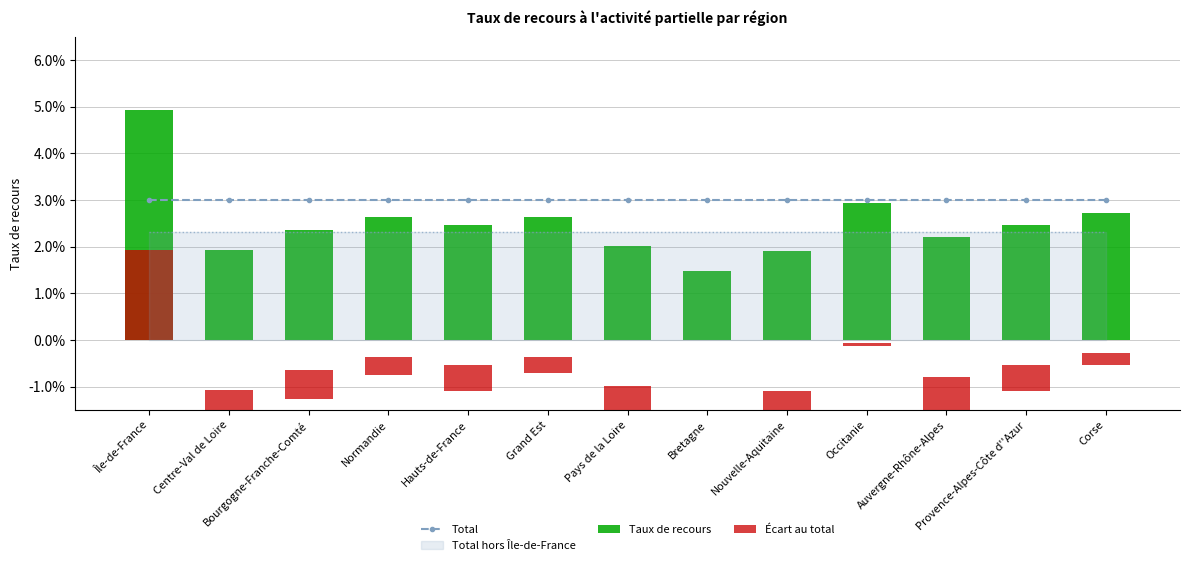

At which category is the sum across all series the highest?

Île-de-France